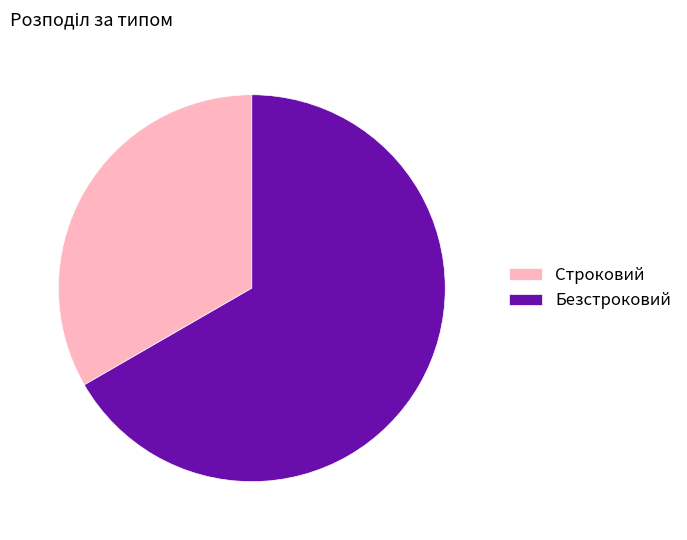

How many slices are in this pie chart?

2